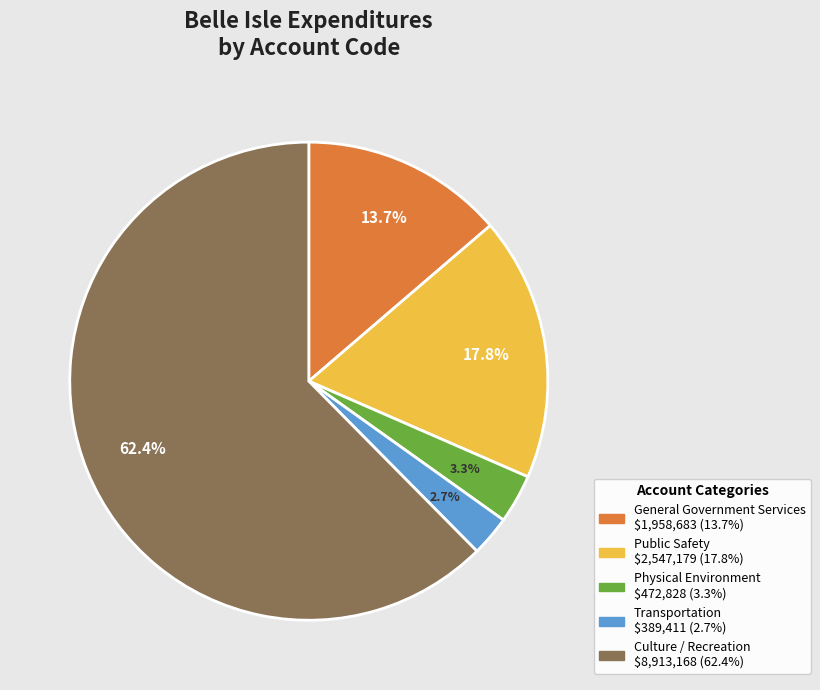

Which slice is the smallest?

Transportation